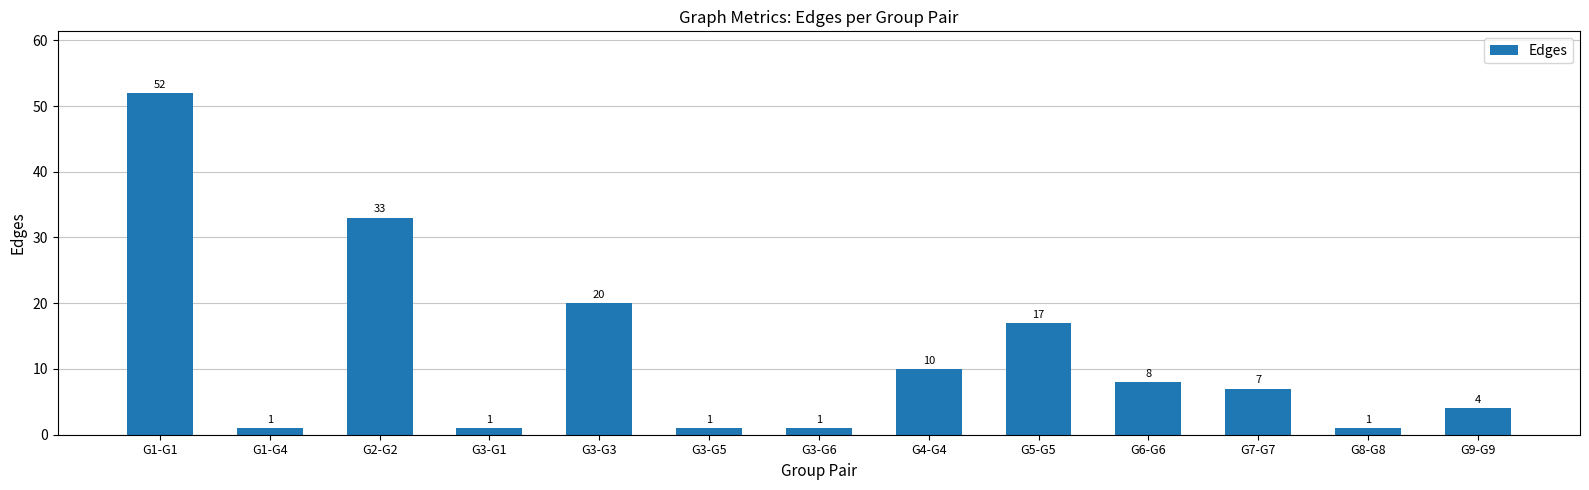

Reading right to left, extract all data points from this chart.

4	1	7	8	17	10	1	1	20	1	33	1	52